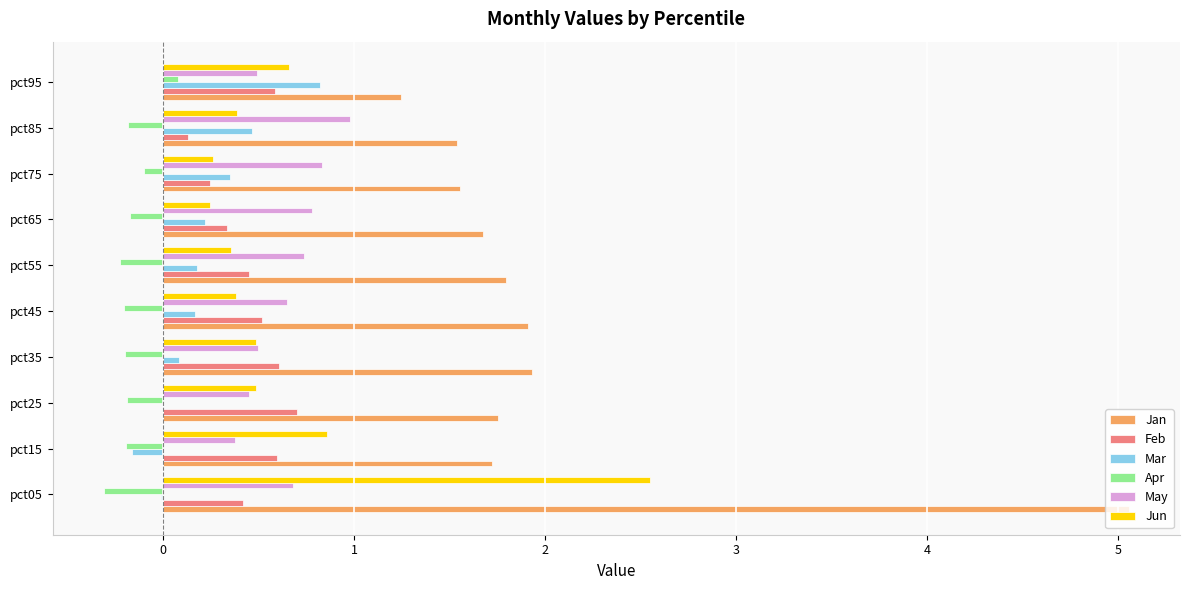

What is the approximate value of Jan at pct55?

1.8